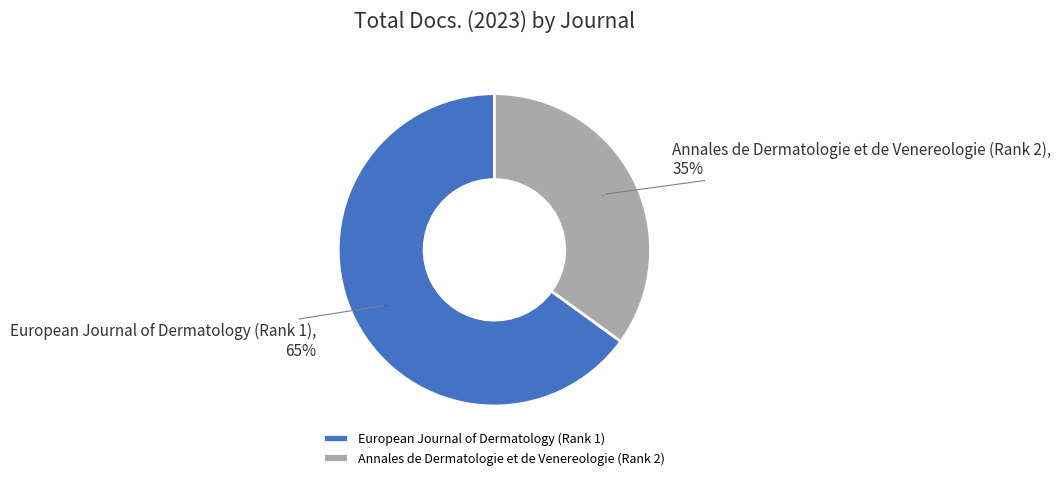

Is it true that European Journal of Dermatology (Rank 1) is 65% of the pie?

True